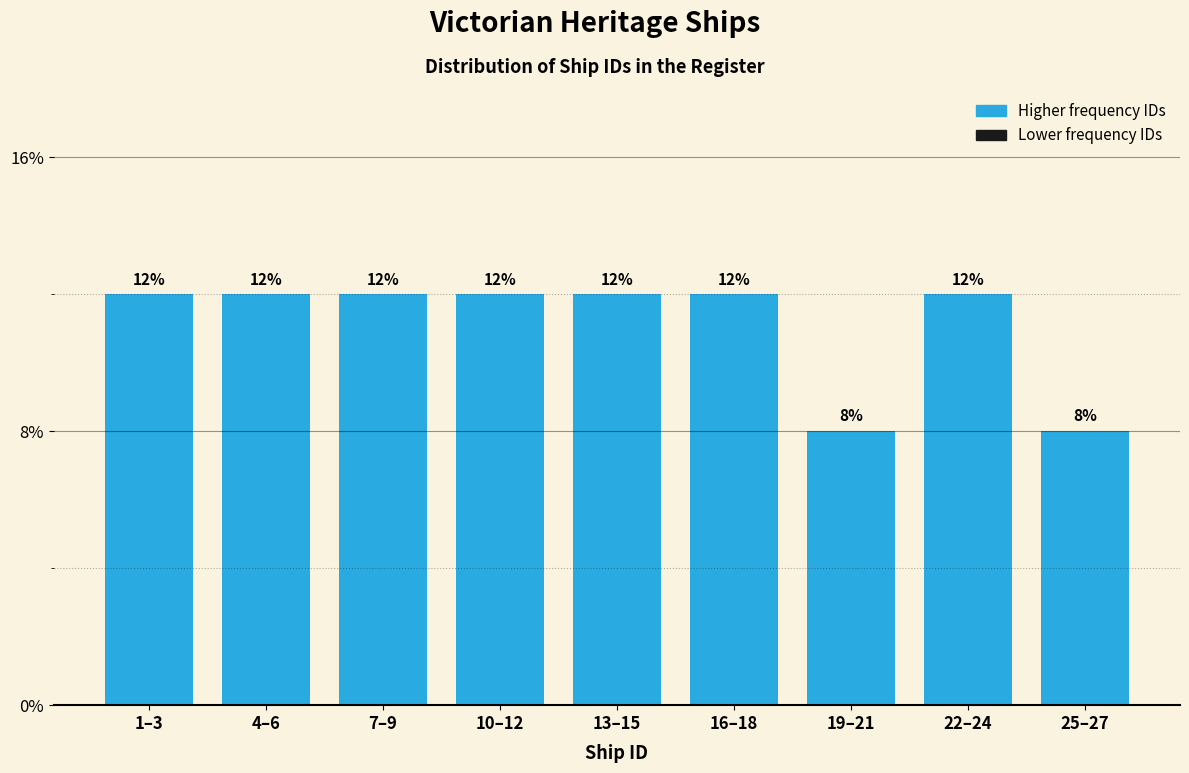

Are the bars horizontal?

No